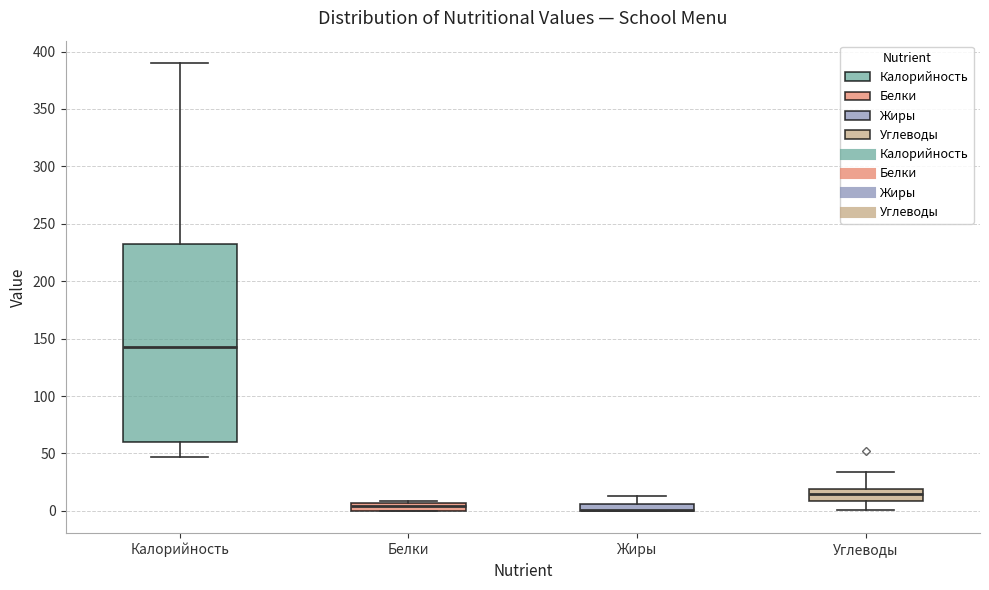

Comparing the boxes themselves (not the whiskers), which one is the tallest?

Калорийность